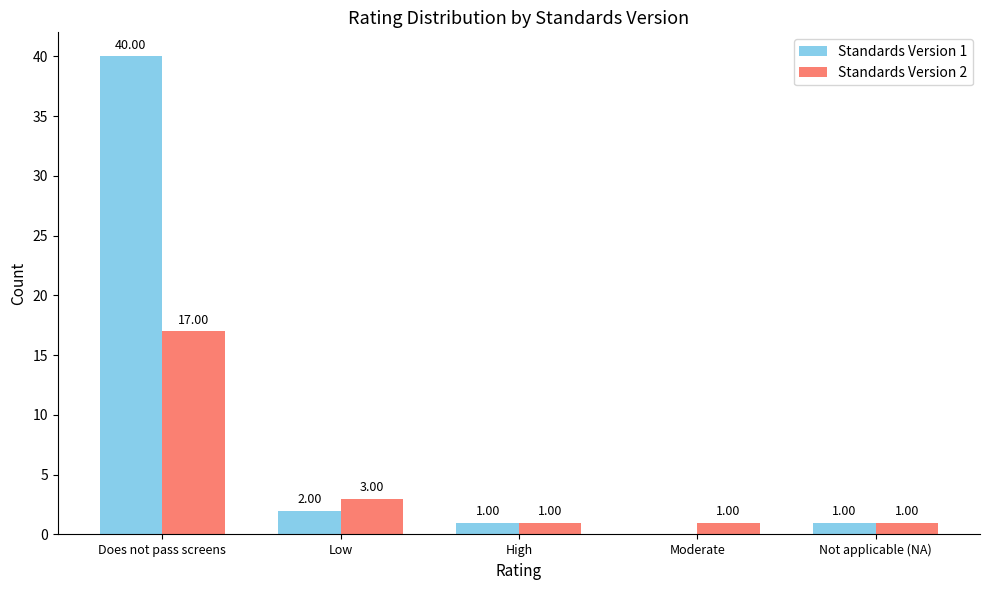

Reading right to left, extract all data points from this chart.

Standards Version 1: Not applicable (NA)=1	Moderate=0	High=1	Low=2	Does not pass screens=40
Standards Version 2: Not applicable (NA)=1	Moderate=1	High=1	Low=3	Does not pass screens=17